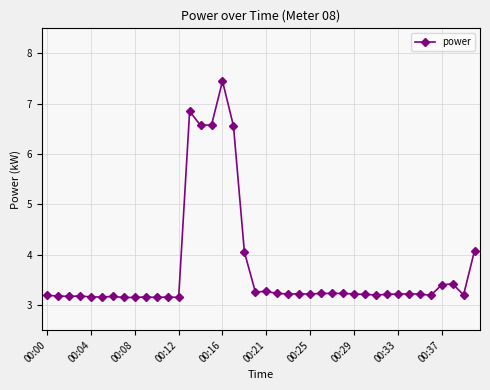

True or false: there are more than 1 points higher than both neighbors.

True